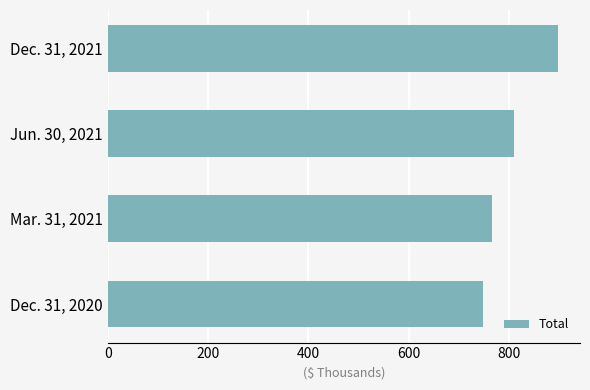

Rank the categories by value from highest to lowest.

Dec. 31, 2021, Jun. 30, 2021, Mar. 31, 2021, Dec. 31, 2020